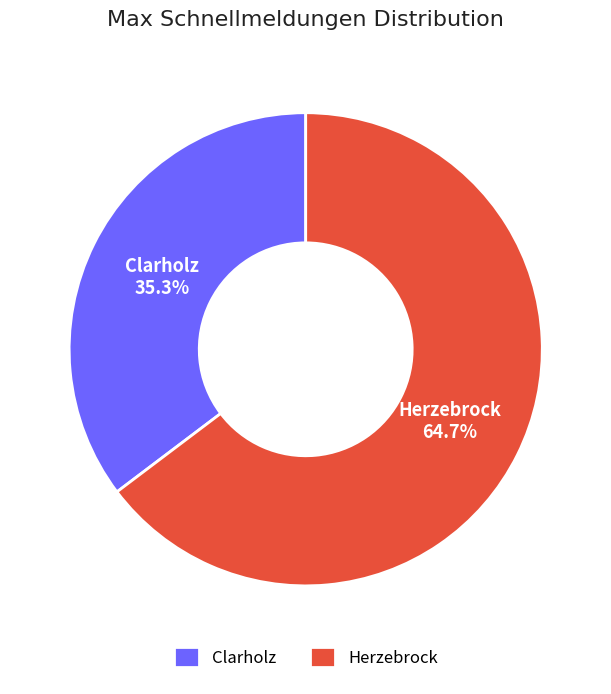

Combined, what portion of the pie is Clarholz and Herzebrock?

100.0%